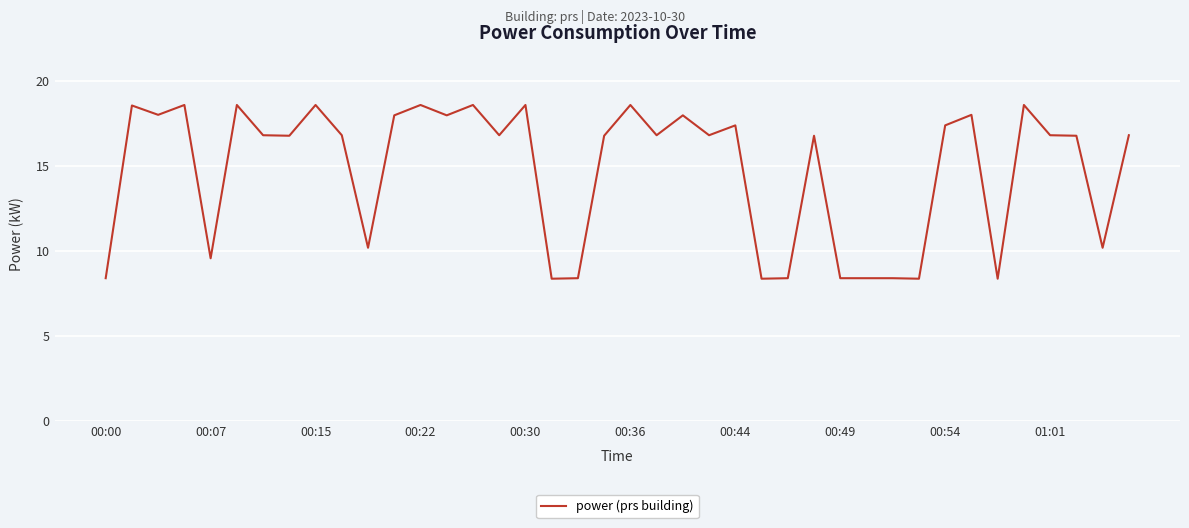

How many lines are shown in the chart?

1